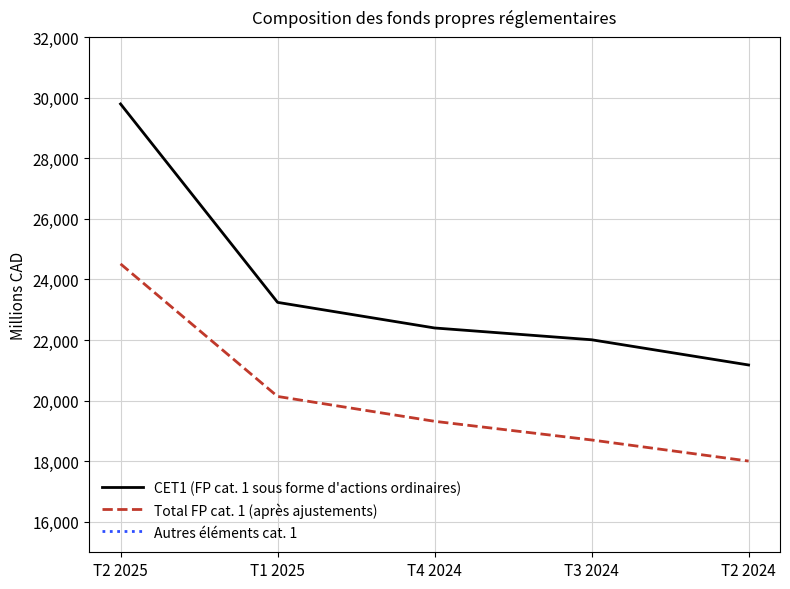

What is the value of the CET1 (FP cat. 1 sous forme d'actions ordinaires) point at the 4th from the left?

22011